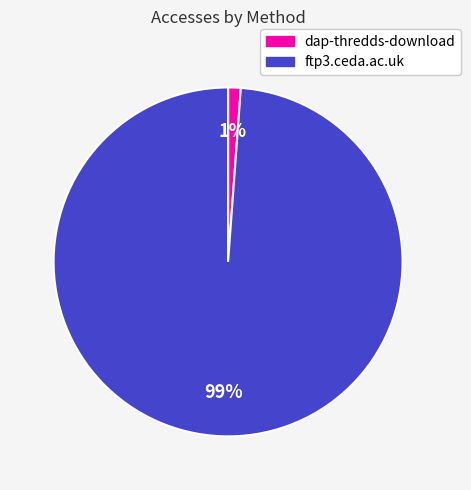

To the nearest percent, what is the combined percentage of ftp3.ceda.ac.uk and dap-thredds-download?

100%